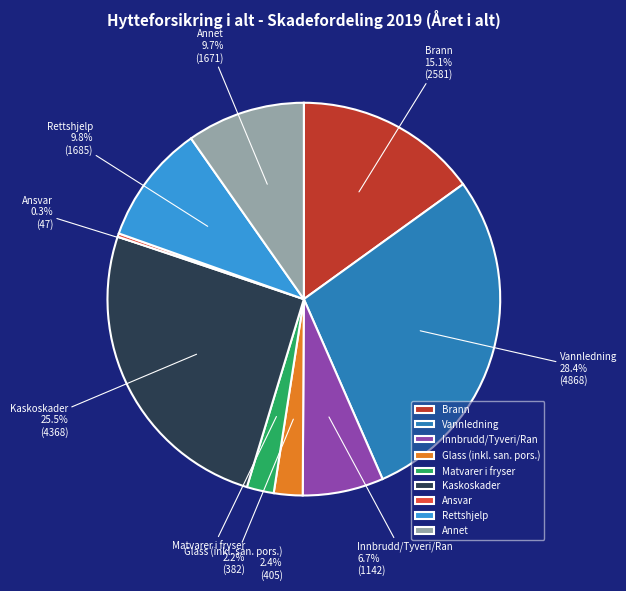

What is the largest slice in the pie chart?

Vannledning